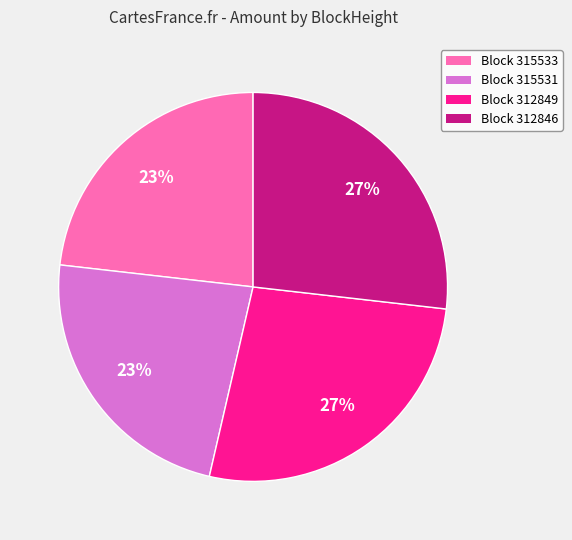

Count the number of slices in the pie.

4